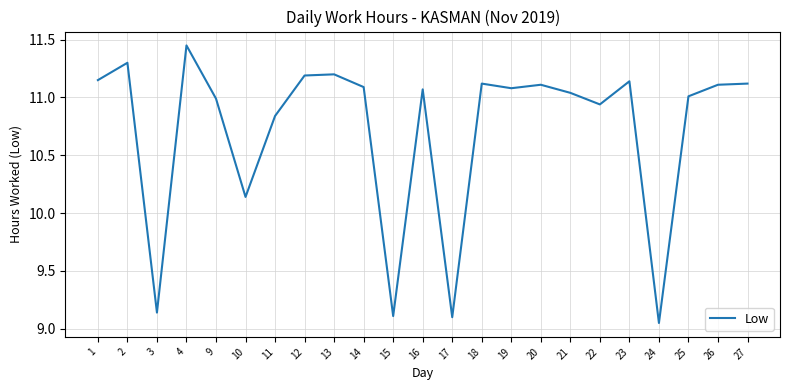

Is it true that the value at 4 is 4.3?

False